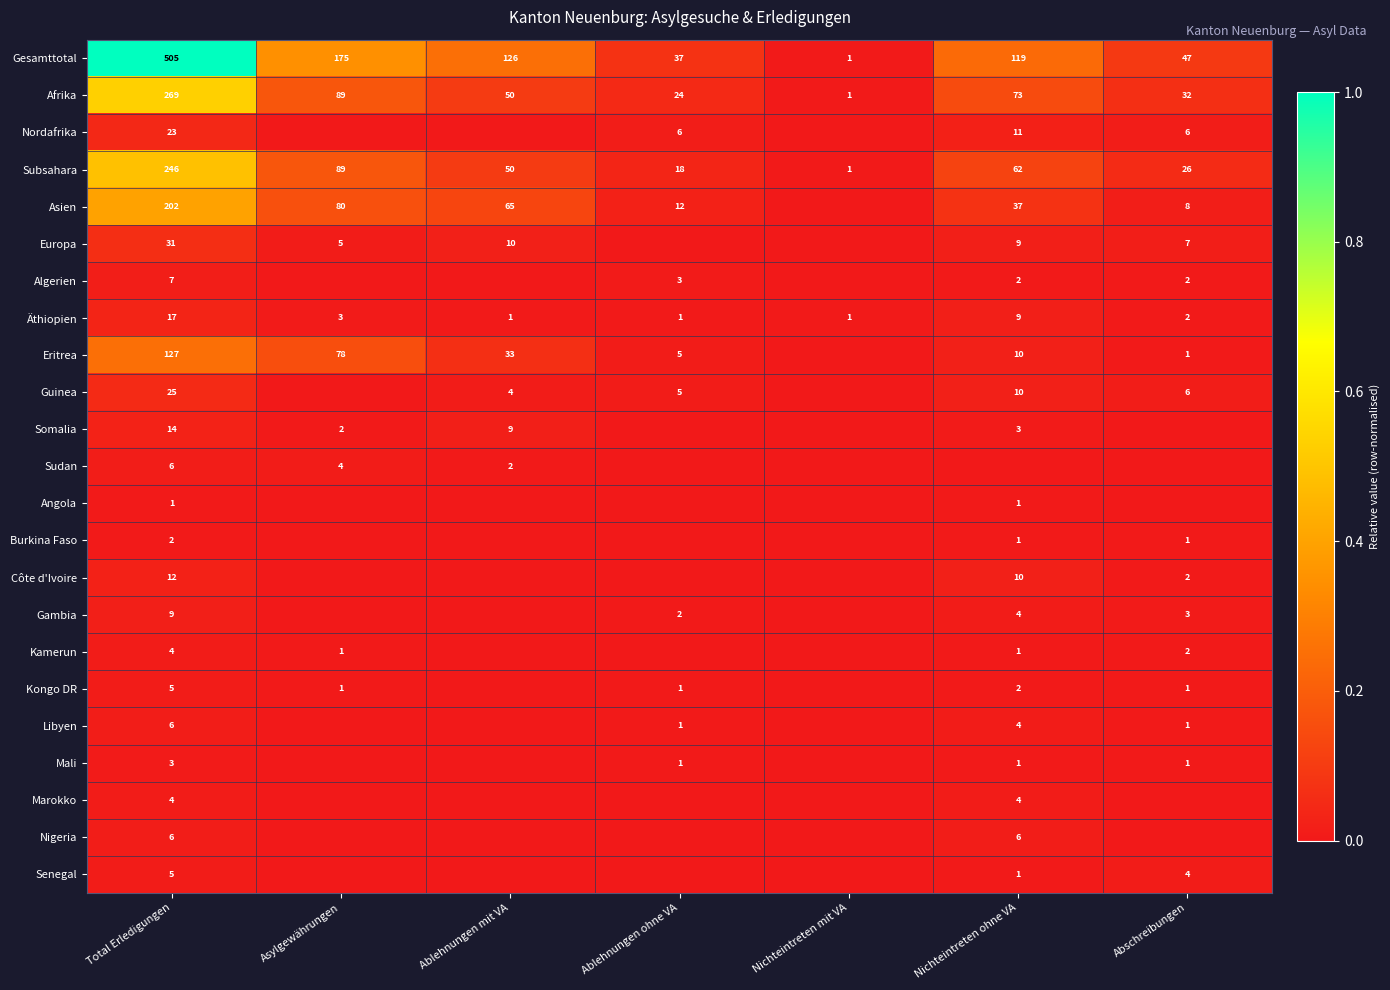

What is the difference between the second highest and minimum values in the Subsahara series?

88